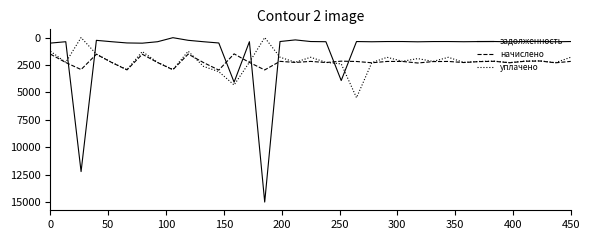

Which series has the widest spread of values?

задолженность